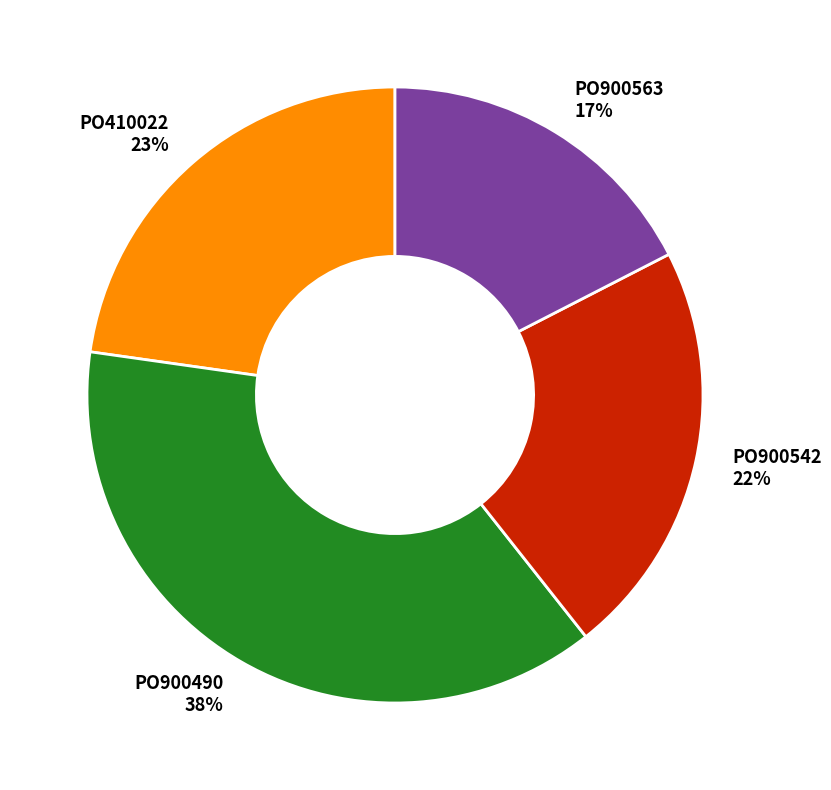

What is the ratio of the value at PO900563 to the value at PO900542?

0.8